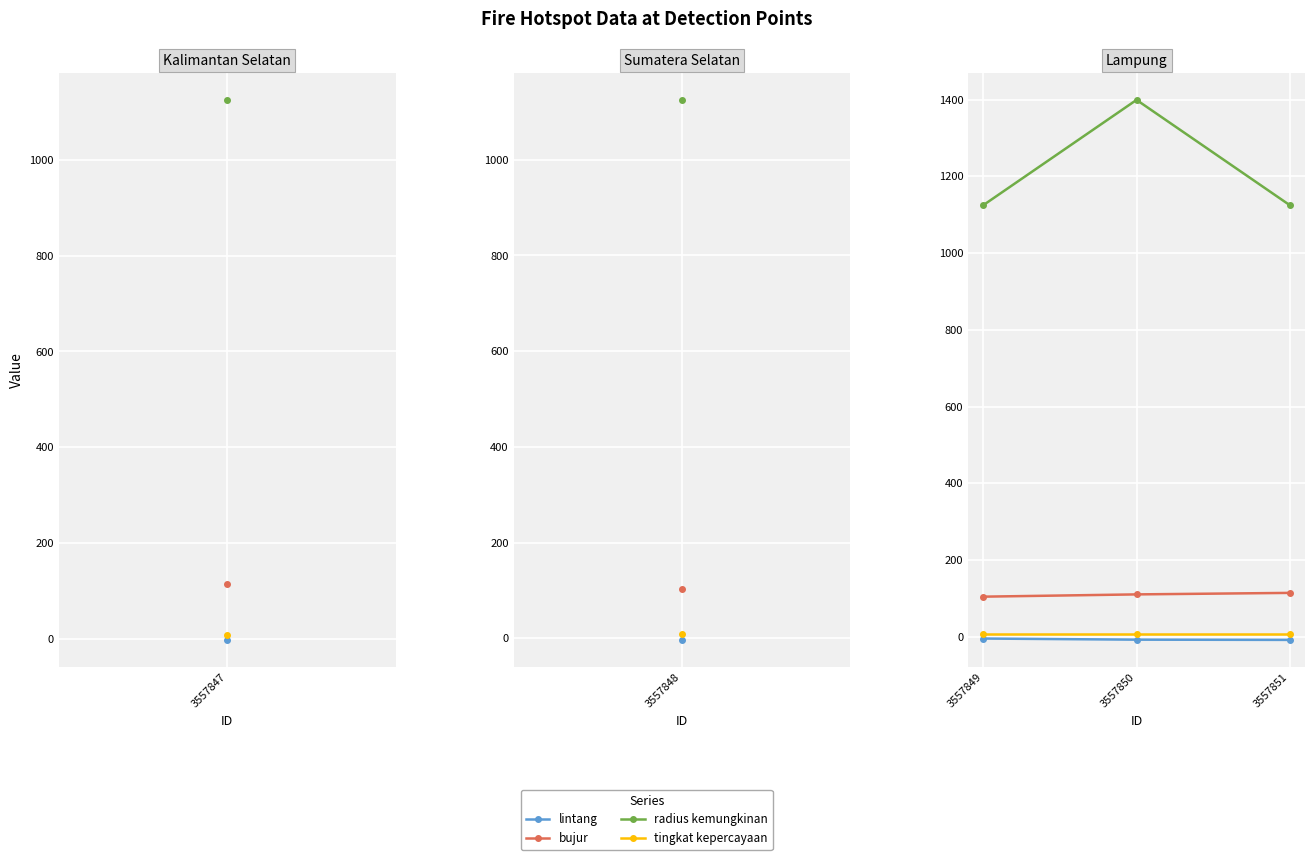

Which series has the largest total across all categories?

radius kemungkinan